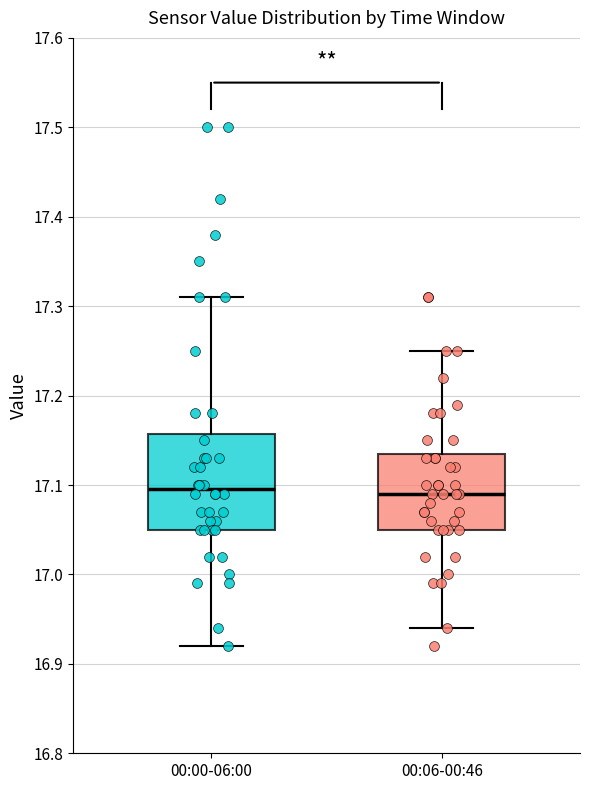

Which box is the tallest, from its lower edge to its upper edge?

00:00-06:00